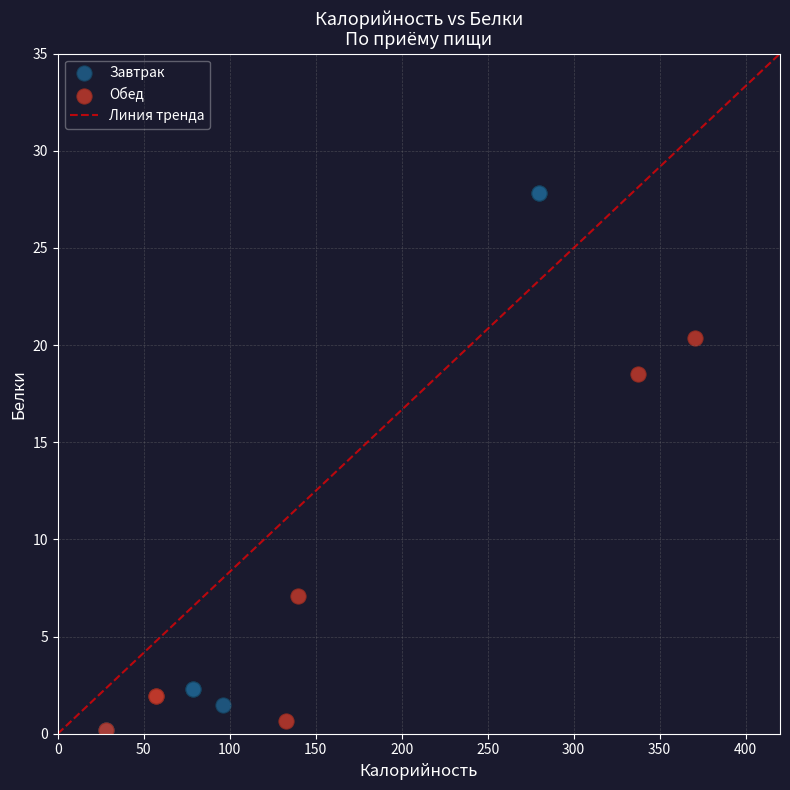

Which series contains the highest Y value?

Завтрак